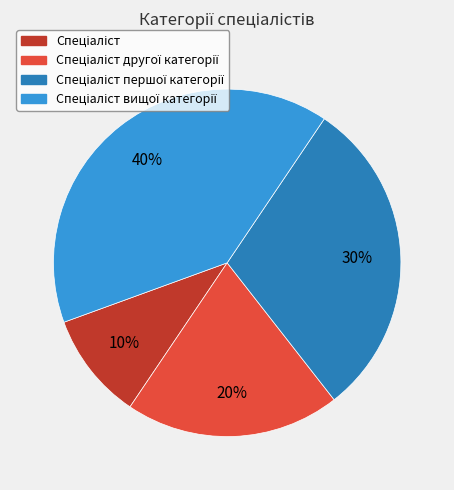

Is there a majority slice in this chart?

No